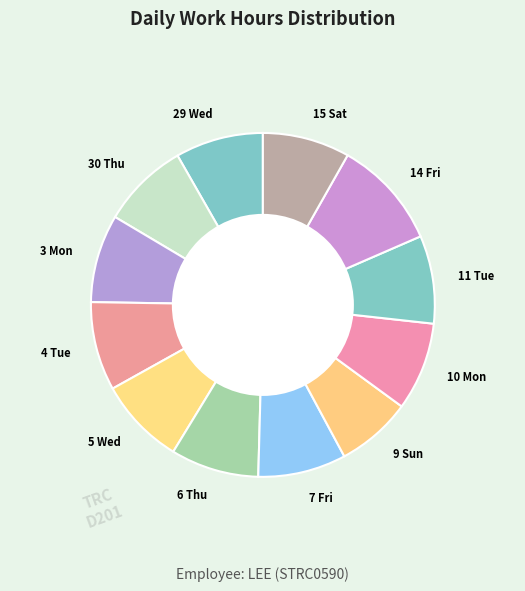

Which category has the smallest portion of the pie?

9 Sun